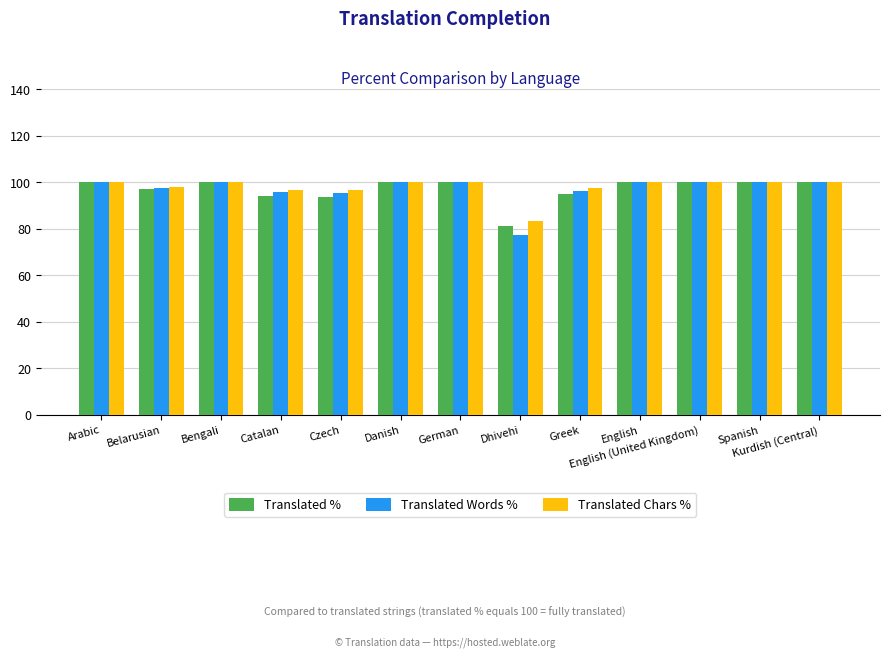

What value does the Translated Chars % series have at English (United Kingdom)?

100.0